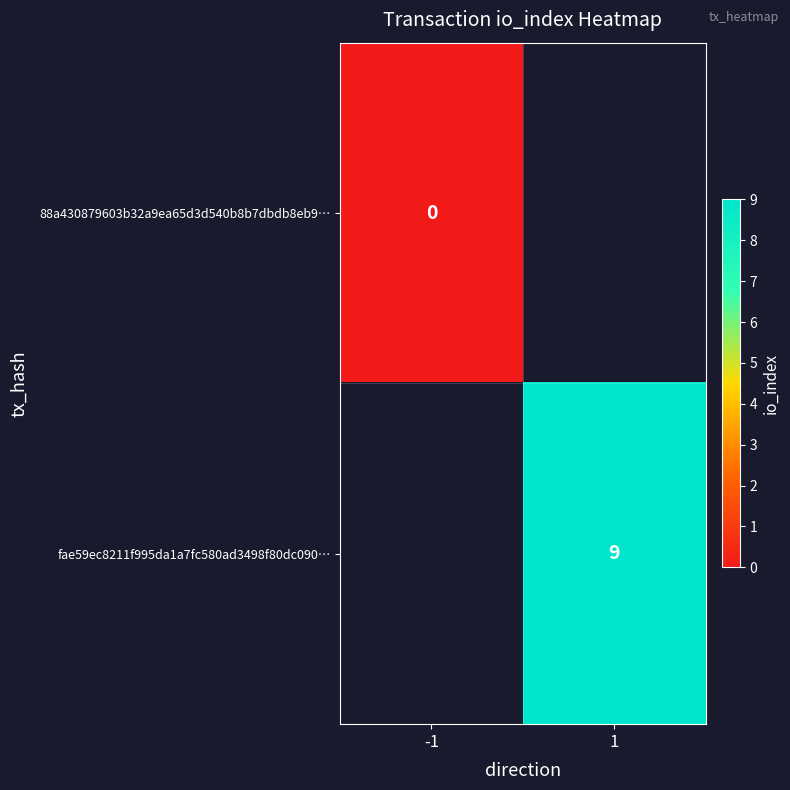

The value of fae59ec8211f995da1a7fc580ad3498f80dc090… at 1 is 3. True or false?

False